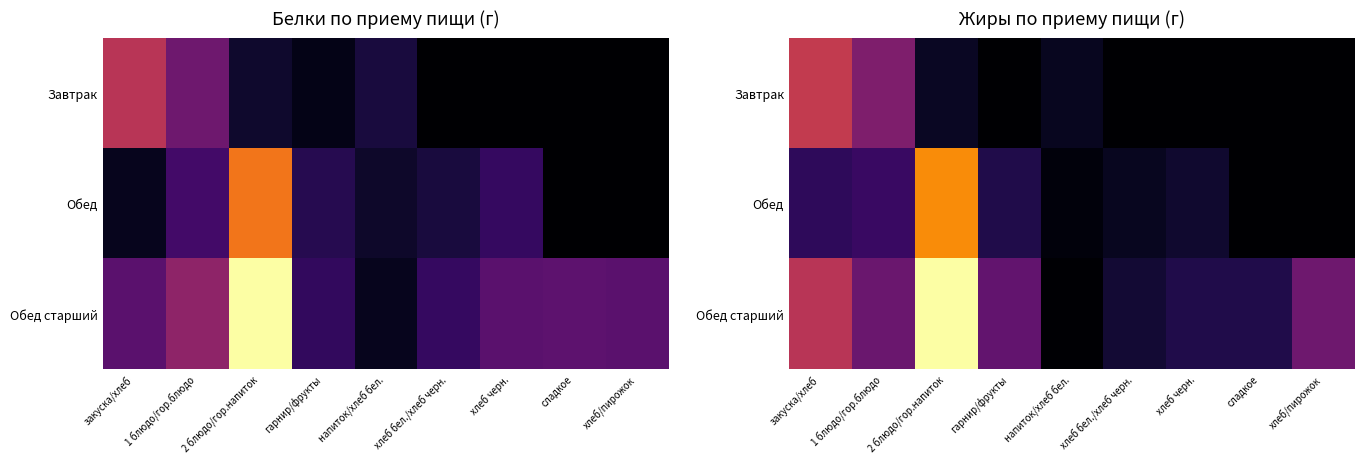

List the labels in order of Обед старший value, largest first.

2 блюдо/гор.напиток, закуска/хлеб, хлеб/пирожок, 1 блюдо/гор.блюдо, гарнир/фрукты, хлеб черн., сладкое, хлеб бел./хлеб черн., напиток/хлеб бел.